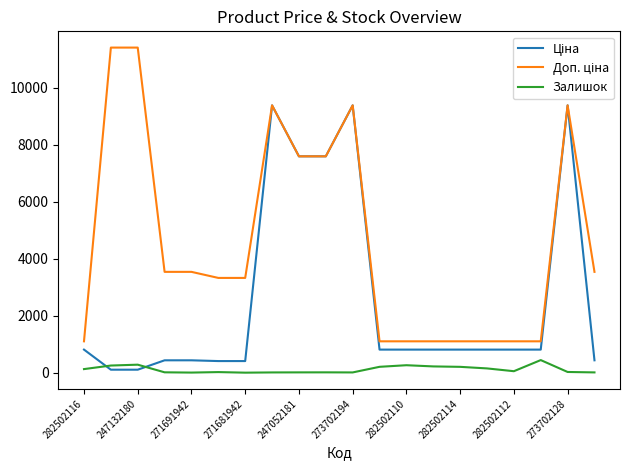

What is the maximum value shown in the chart?

11410.0